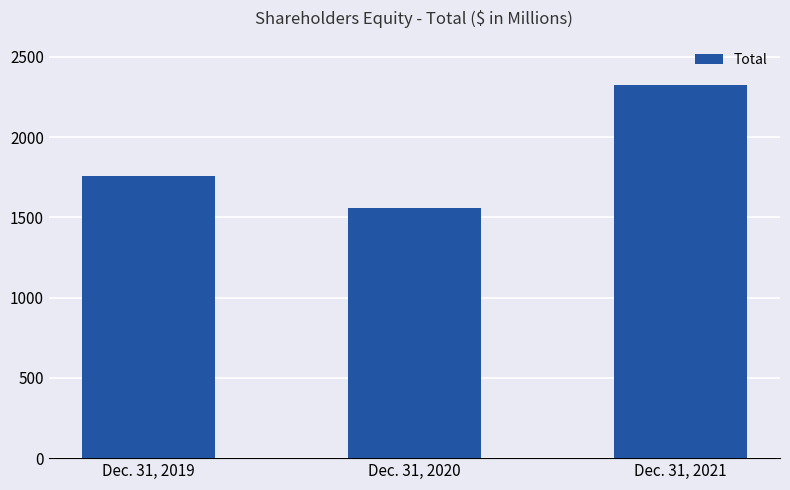

Reading right to left, what are all the values shown in this chart?

Dec. 31, 2021=2323	Dec. 31, 2020=1558	Dec. 31, 2019=1757